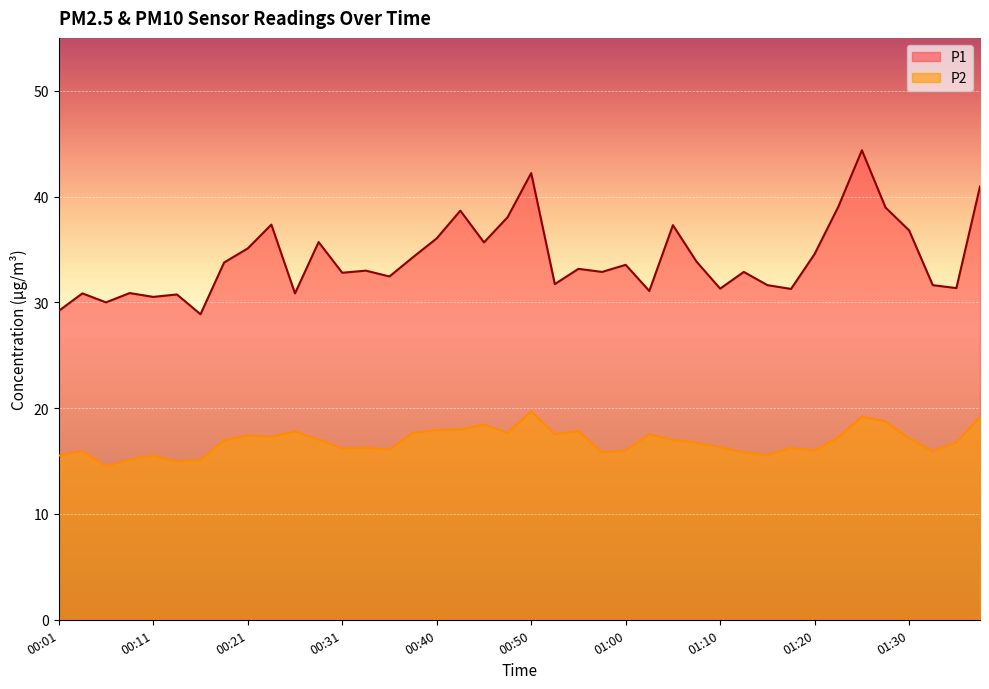

What is the average value of the P1 series?

34.1